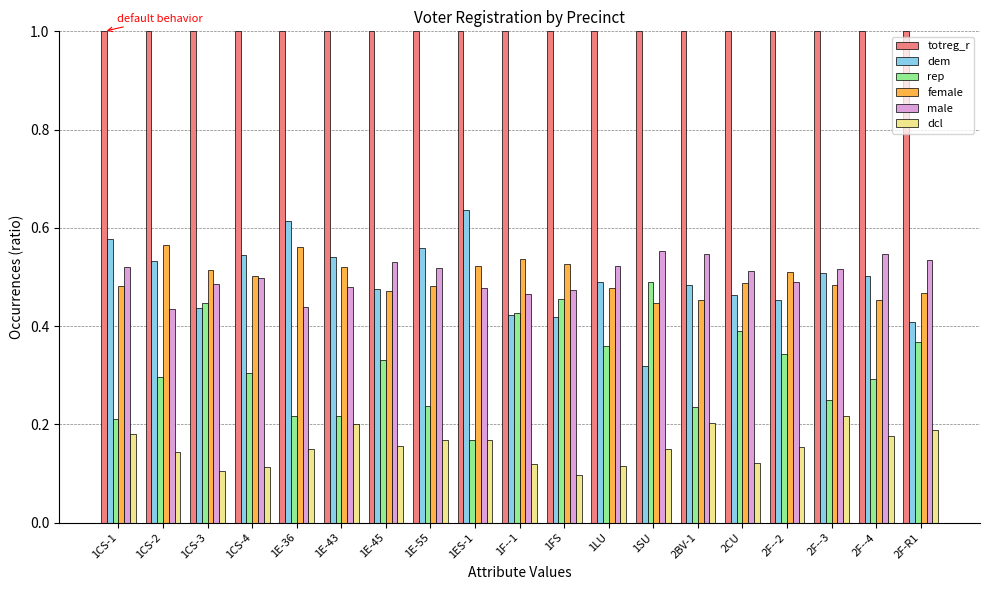

The value of dcl at 1E-36 is 0.1. True or false?

True